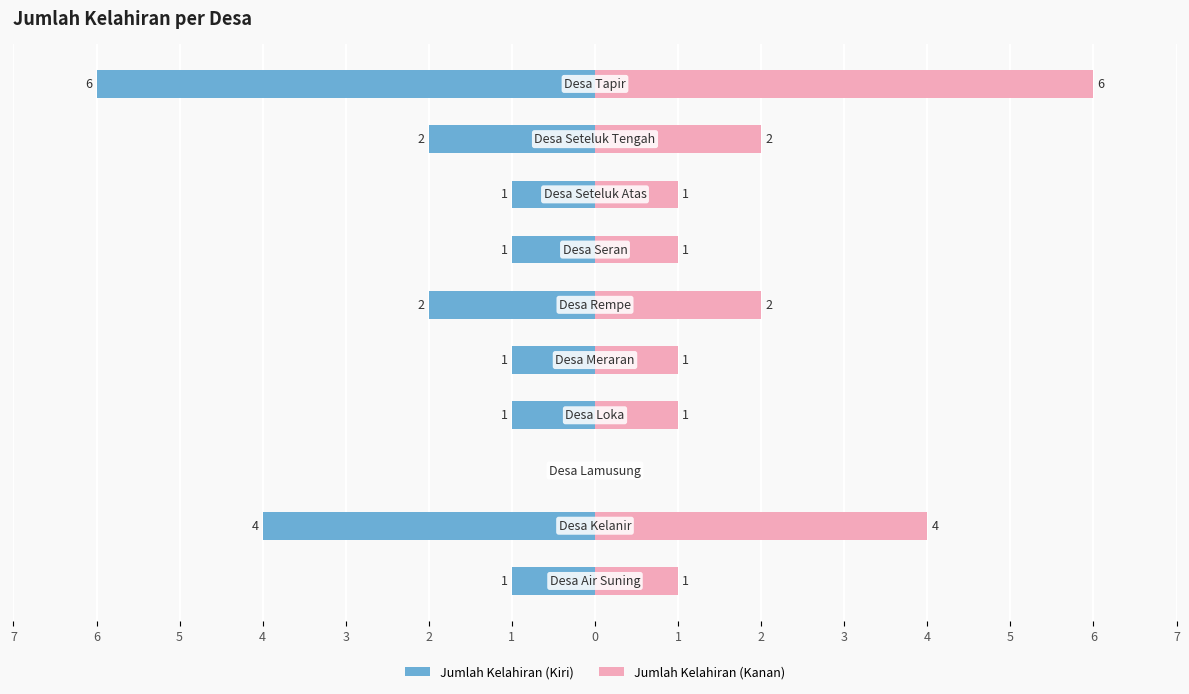

Is it true that Jumlah Kelahiran (Kanan) equals 0 at 7?

False